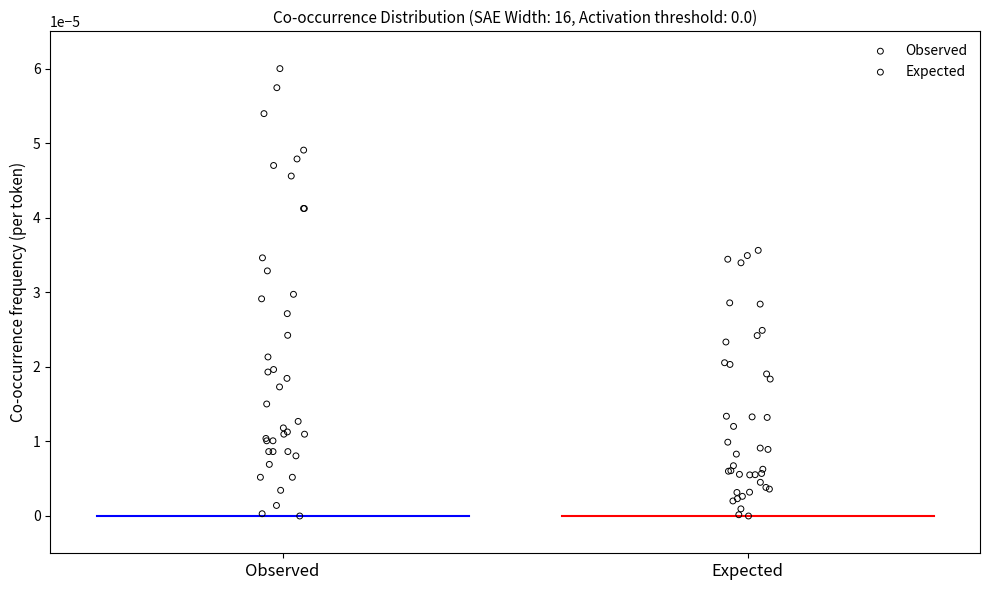

Which series reaches the maximum Y coordinate?

Observed